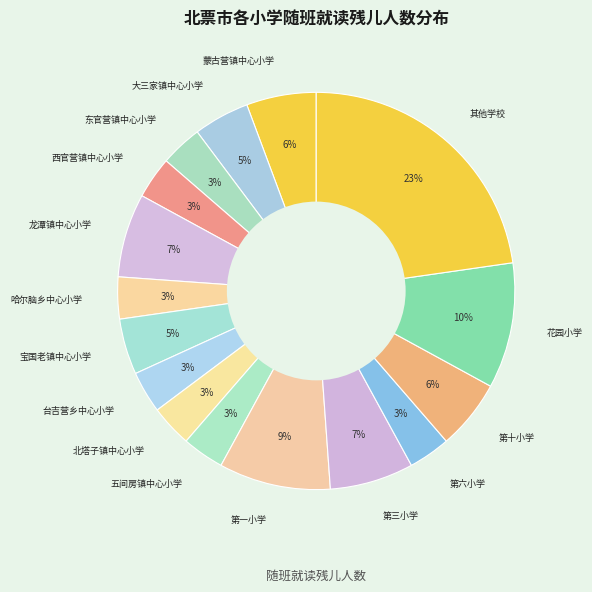

To the nearest percent, what is the combined percentage of 西官营镇中心小学 and 蒙古营镇中心小学?

9%